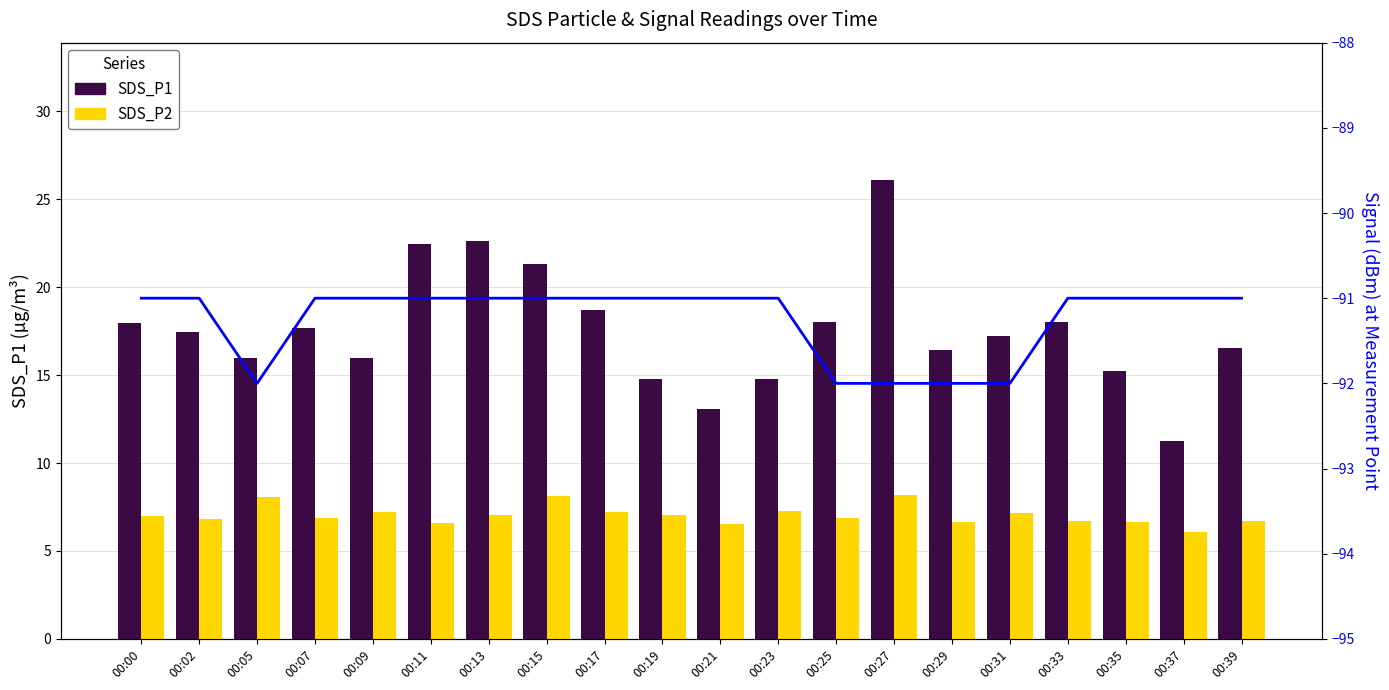

The value of SDS_P1 at 00:37 is 11.2. True or false?

True